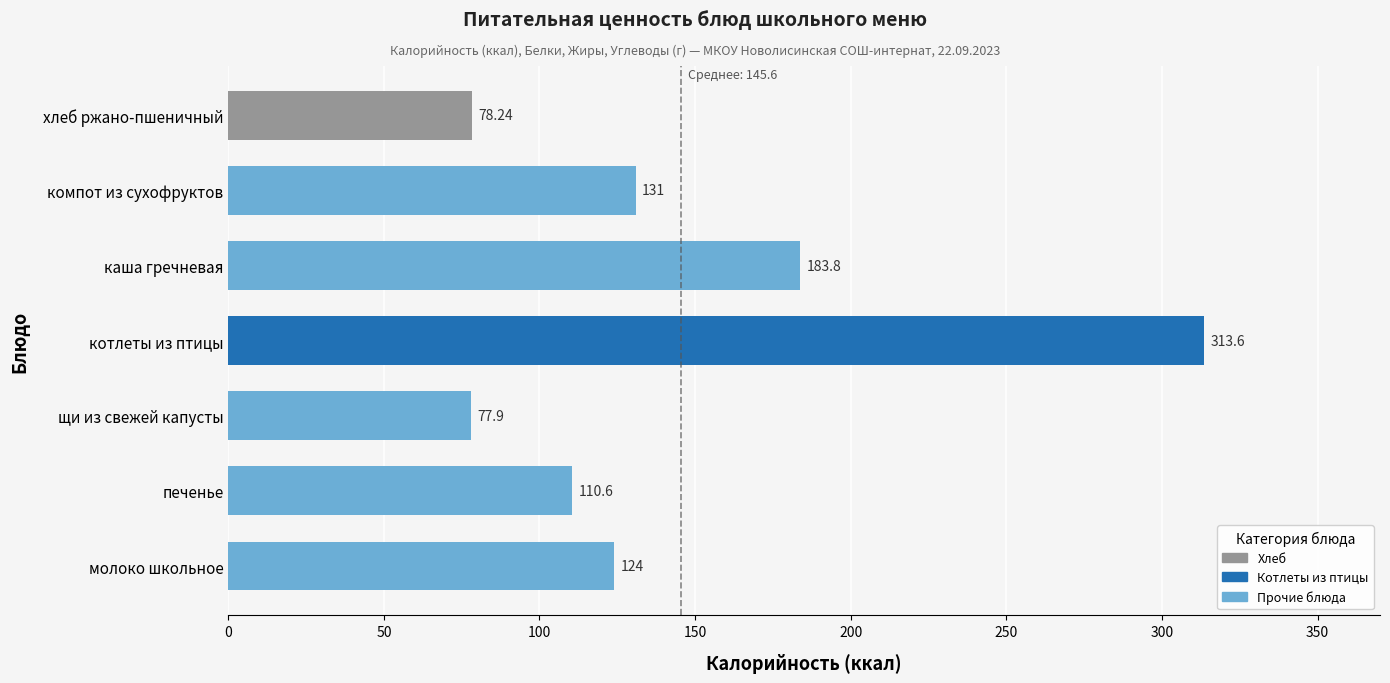

Between компот из сухофруктов and молоко школьное, which is larger?

компот из сухофруктов